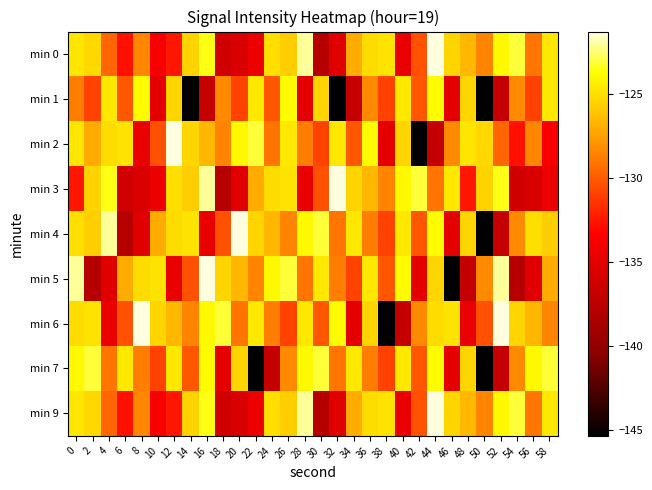

Reading right to left, extract all data points from this chart.

min 0: 58=-124.6	56=-129.0	54=-123.1	52=-123.9	50=-128.5	48=-126.6	46=-125.3	44=-121.3	42=-130.3	40=-134.7	38=-124.8	36=-125.0	34=-127.0	32=-135.2	30=-137.8	28=-122.0	26=-125.6	24=-125.0	22=-134.4	20=-135.7	18=-136.2	16=-123.4	14=-125.5	12=-132.5	10=-133.7	8=-128.4	6=-132.7	4=-129.6	2=-125.2	0=-124.7
min 1: 58=-124.6	56=-130.9	54=-128.3	52=-136.9	50=-145.4	48=-125.4	46=-134.9	44=-123.8	42=-130.1	40=-124.6	38=-130.9	36=-128.3	34=-136.9	32=-145.4	30=-125.4	28=-134.9	26=-123.8	24=-130.1	22=-124.6	20=-130.9	18=-128.3	16=-136.9	14=-145.4	12=-125.4	10=-134.9	8=-123.8	6=-130.1	4=-124.6	2=-130.9	0=-128.7
min 2: 58=-133.7	56=-128.4	54=-132.7	52=-129.6	50=-125.2	48=-124.7	46=-128.3	44=-136.9	42=-145.4	40=-125.4	38=-134.9	36=-123.8	34=-130.1	32=-124.6	30=-130.9	28=-128.7	26=-124.6	24=-129.0	22=-123.1	20=-123.9	18=-128.5	16=-126.6	14=-125.3	12=-121.3	10=-130.3	8=-134.7	6=-124.8	4=-125.0	2=-127.0	0=-124.7
min 3: 58=-134.4	56=-135.7	54=-136.2	52=-123.4	50=-125.5	48=-132.5	46=-124.6	44=-129.0	42=-123.1	40=-123.9	38=-128.5	36=-126.6	34=-125.3	32=-121.3	30=-130.3	28=-134.7	26=-124.8	24=-125.0	22=-127.0	20=-135.2	18=-137.8	16=-122.0	14=-125.6	12=-125.0	10=-134.4	8=-135.7	6=-136.2	4=-123.4	2=-125.5	0=-132.5
min 4: 58=-125.6	56=-125.0	54=-128.3	52=-136.9	50=-145.4	48=-125.4	46=-134.9	44=-123.8	42=-130.1	40=-124.6	38=-130.9	36=-128.7	34=-124.6	32=-129.0	30=-123.1	28=-123.9	26=-128.5	24=-126.6	22=-125.3	20=-121.3	18=-130.3	16=-134.7	14=-124.8	12=-125.0	10=-127.0	8=-135.2	6=-137.8	4=-122.0	2=-125.6	0=-125.0
min 5: 58=-127.0	56=-135.2	54=-137.8	52=-122.0	50=-128.3	48=-136.9	46=-145.4	44=-125.4	42=-134.9	40=-123.8	38=-130.1	36=-124.6	34=-130.9	32=-128.7	30=-124.6	28=-129.0	26=-123.1	24=-123.9	22=-128.5	20=-126.6	18=-125.3	16=-121.3	14=-130.3	12=-134.7	10=-124.8	8=-125.0	6=-127.0	4=-135.2	2=-137.8	0=-122.0
min 6: 58=-128.5	56=-126.6	54=-125.3	52=-121.3	50=-130.3	48=-134.7	46=-124.8	44=-125.0	42=-128.3	40=-136.9	38=-145.4	36=-125.4	34=-134.9	32=-123.8	30=-130.1	28=-124.6	26=-130.9	24=-128.7	22=-124.6	20=-129.0	18=-123.1	16=-123.9	14=-128.5	12=-126.6	10=-125.3	8=-121.3	6=-130.3	4=-134.7	2=-124.8	0=-125.0
min 7: 58=-123.1	56=-123.9	54=-128.3	52=-136.9	50=-145.4	48=-125.4	46=-134.9	44=-123.8	42=-130.1	40=-124.6	38=-130.9	36=-128.7	34=-124.6	32=-129.0	30=-123.1	28=-123.9	26=-128.3	24=-136.9	22=-145.4	20=-125.4	18=-134.9	16=-123.8	14=-130.1	12=-124.6	10=-130.9	8=-128.7	6=-124.6	4=-129.0	2=-123.1	0=-123.9
min 9: 58=-124.6	56=-129.0	54=-123.1	52=-123.9	50=-128.5	48=-126.6	46=-125.3	44=-121.3	42=-130.3	40=-134.7	38=-124.8	36=-125.0	34=-127.0	32=-135.2	30=-137.8	28=-122.0	26=-125.6	24=-125.0	22=-134.4	20=-135.7	18=-136.2	16=-123.4	14=-125.5	12=-132.5	10=-133.7	8=-128.4	6=-132.7	4=-129.6	2=-125.2	0=-124.7